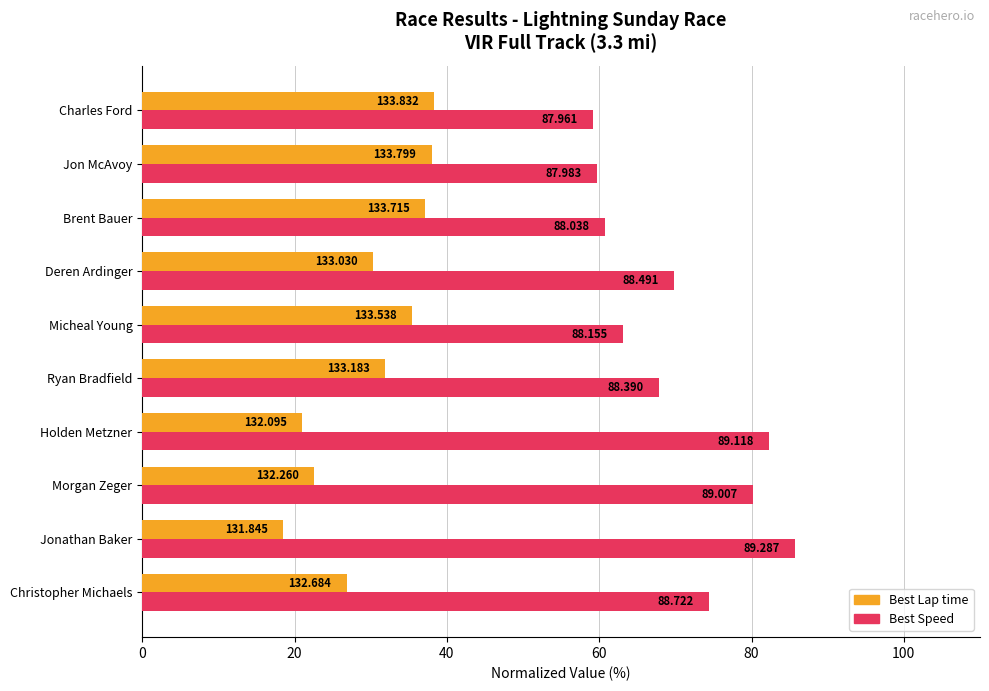

What are all the series names shown in the legend?

Best Lap time, Best Speed